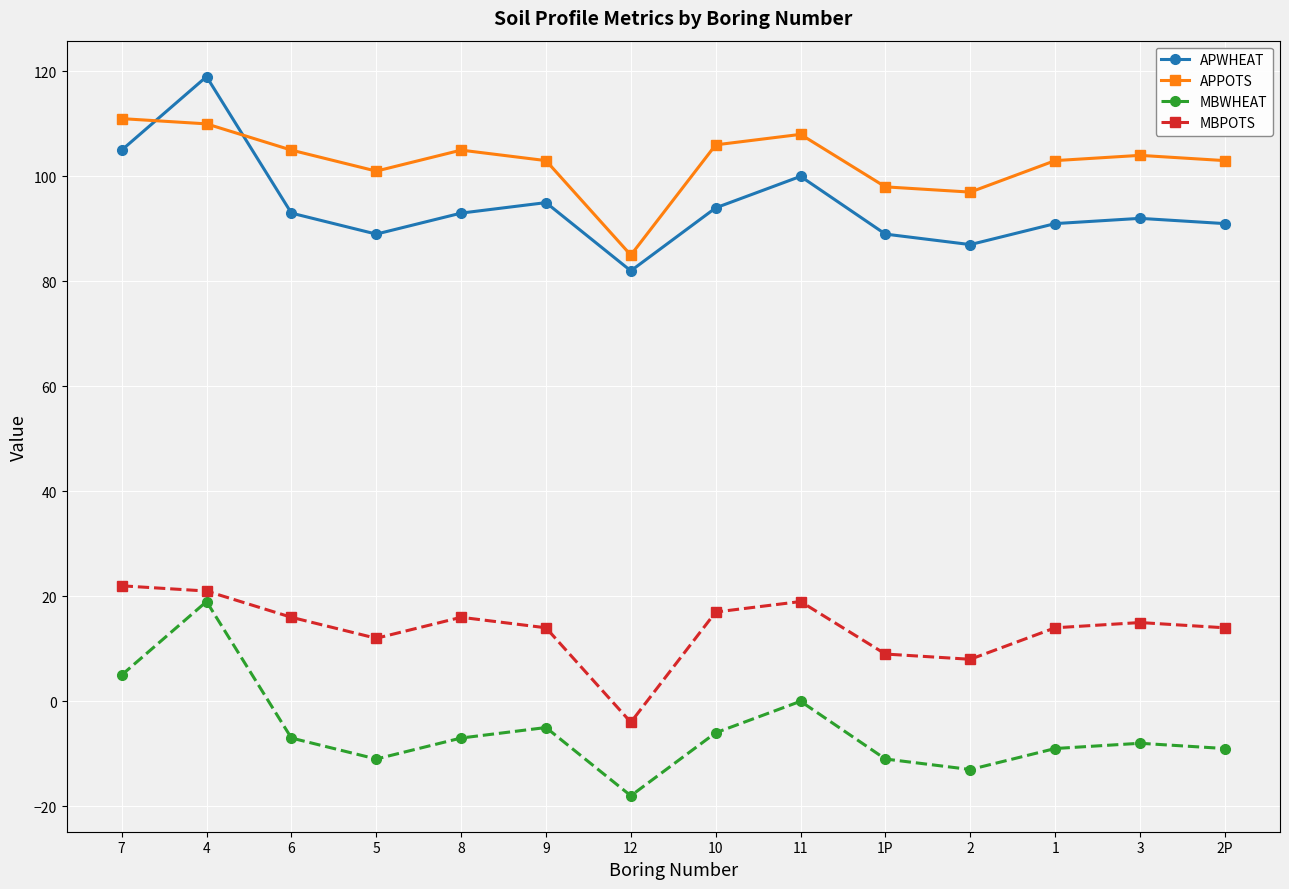

What is the highest value of the MBWHEAT series?

19